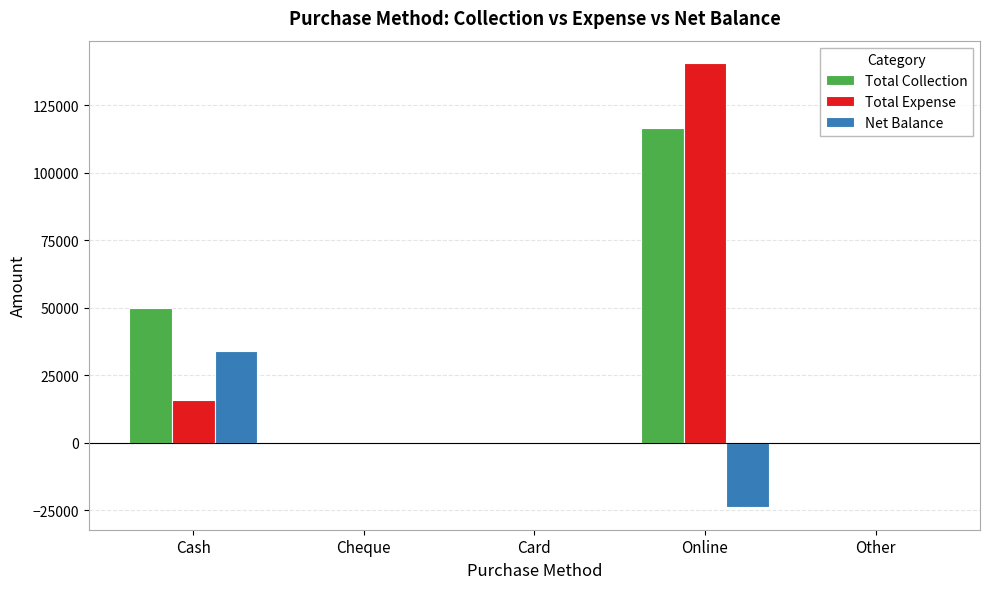

Which series has the largest range (max minus min)?

Total Expense